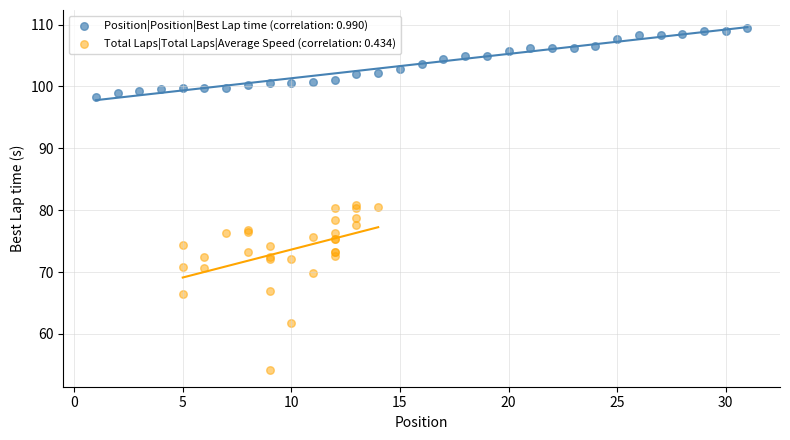

Which series reaches the minimum Y coordinate?

Total Laps|Total Laps|Average Speed (correlation: 0.434)